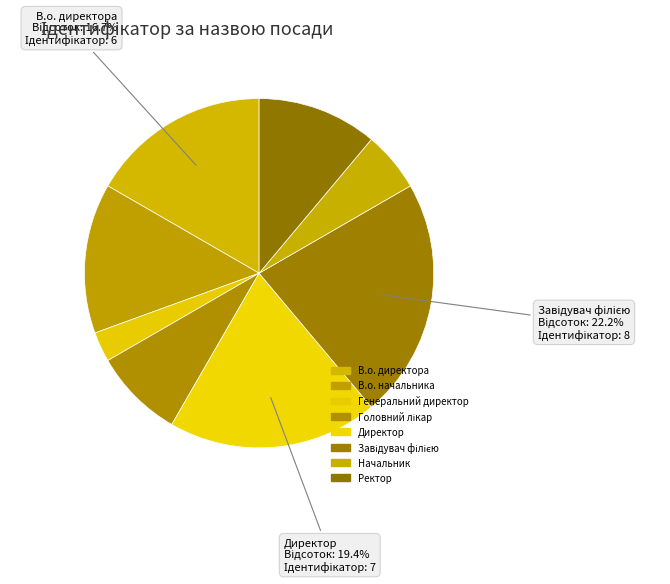

Rank the categories by value from lowest to highest.

Генеральний директор, Начальник, Головний лікар, Ректор, В.о. начальника, В.о. директора, Директор, Завідувач філією